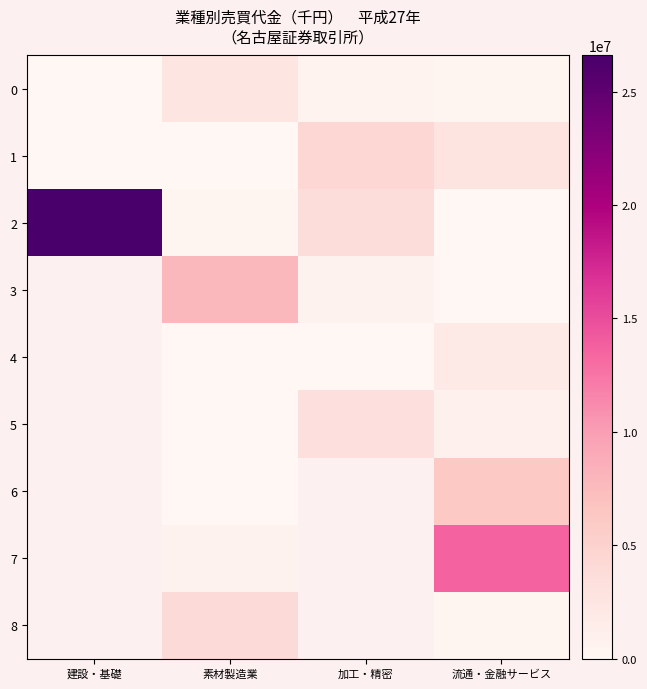

Count the number of data series in this chart.

9